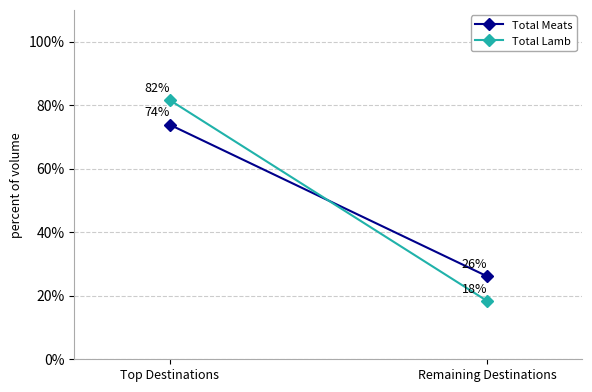

Is this an area chart (filled region under the line)?

No